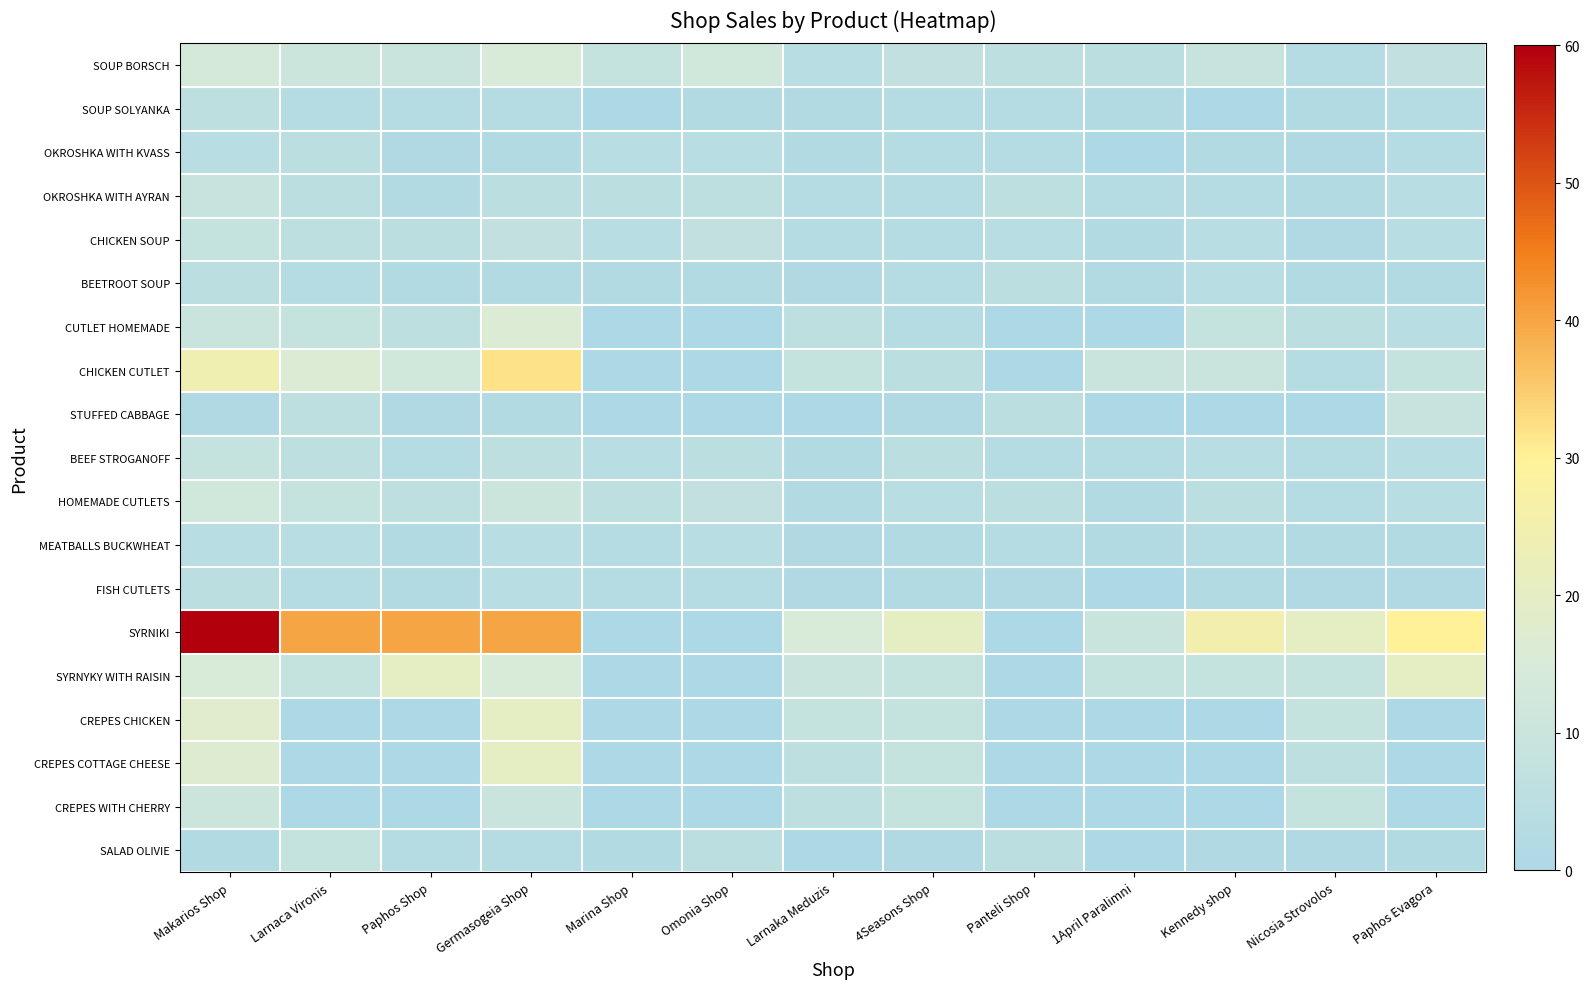

Which category has the highest value across all series?

Makarios Shop